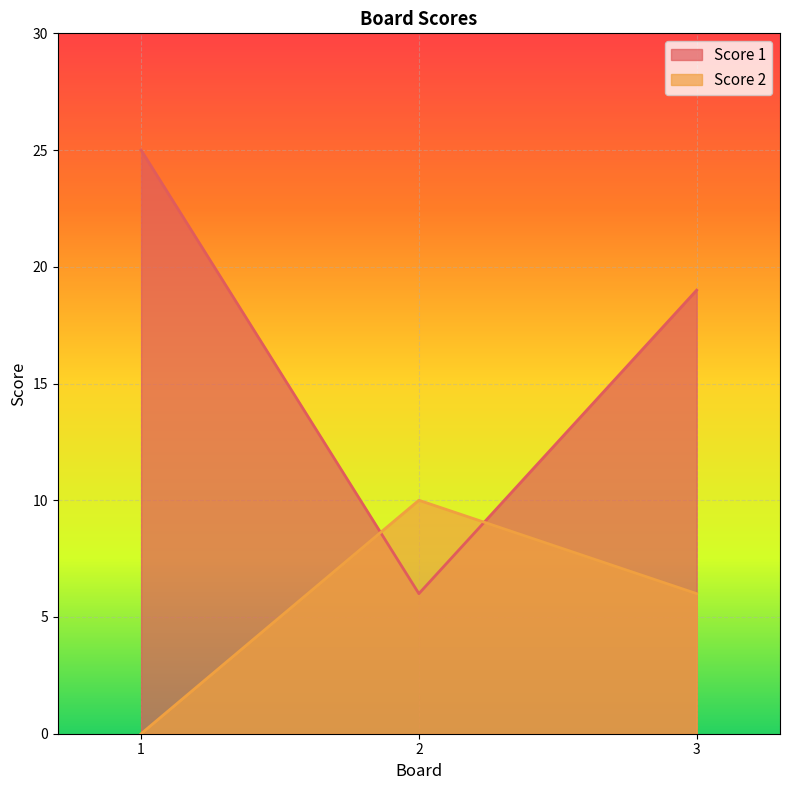

The Score 2 series shows 6 at 3. True or false?

True